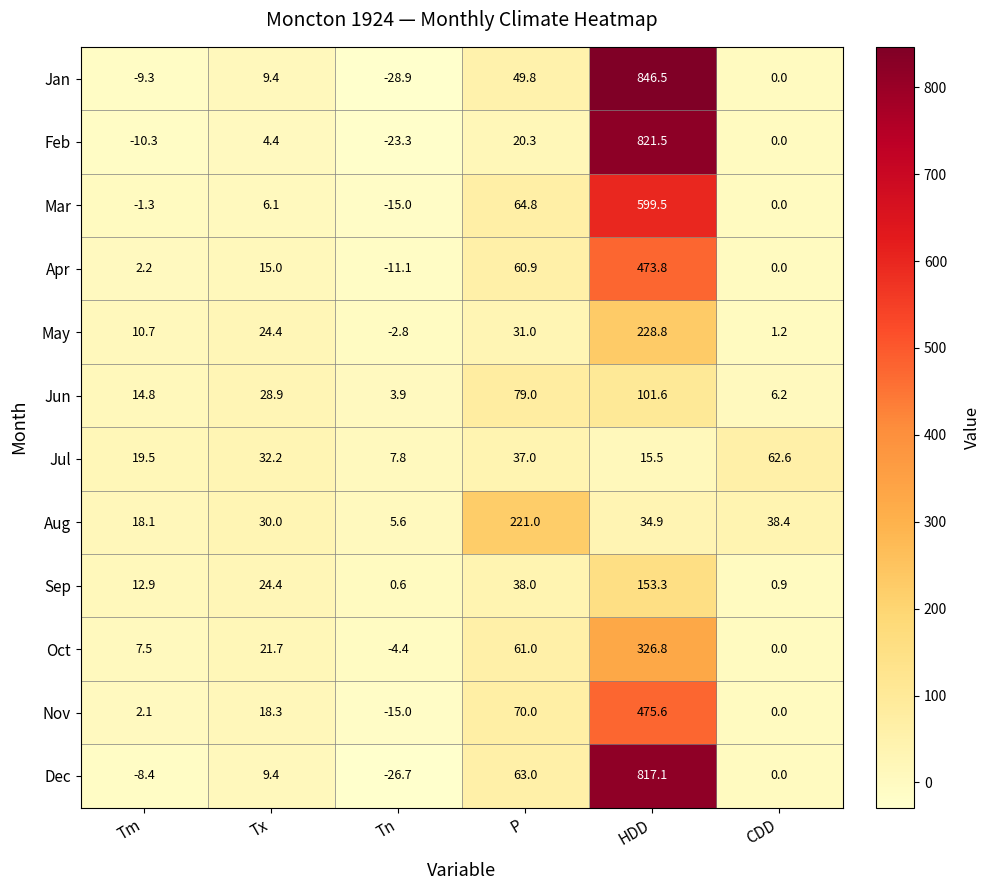

Which series changed the most between Tn and P?

Aug